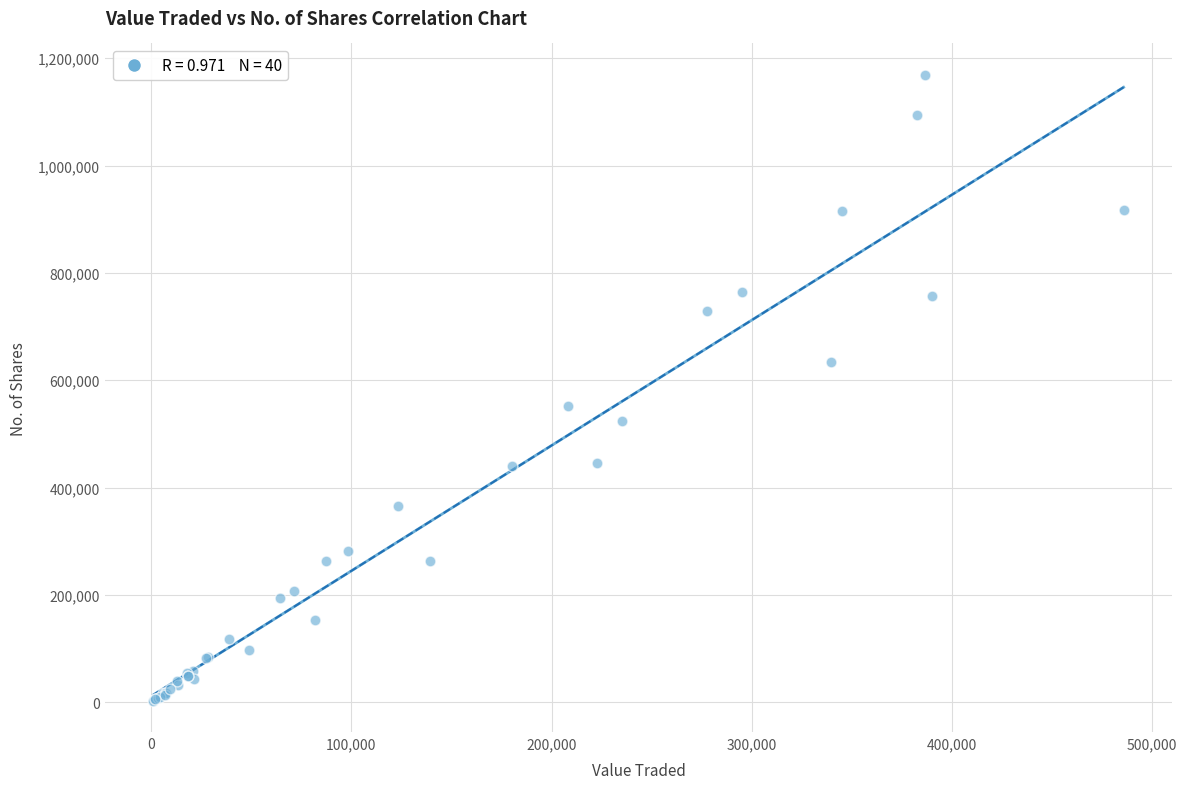

What Y value in the scatter plot is closest to 586142?

552999